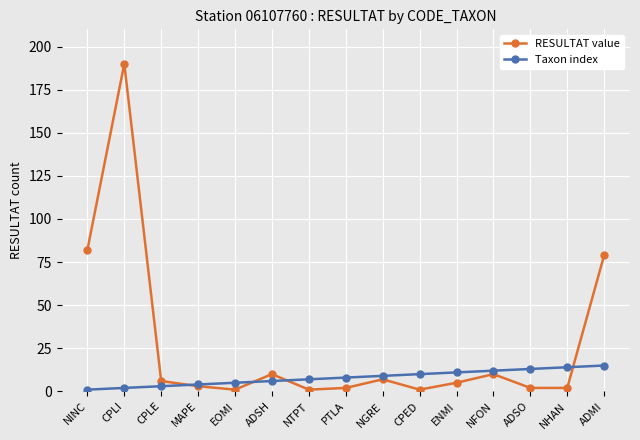

What are all the series names shown in the legend?

RESULTAT value, Taxon index